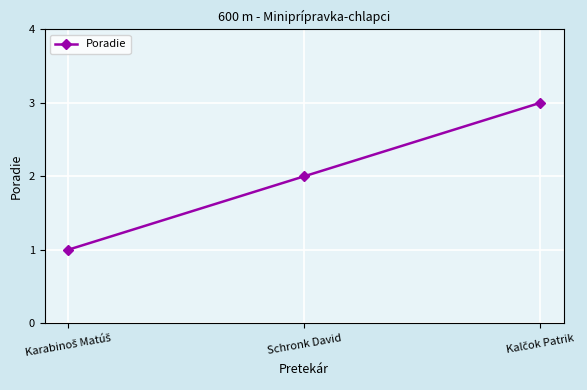

The value at Schronk David is 3. True or false?

False